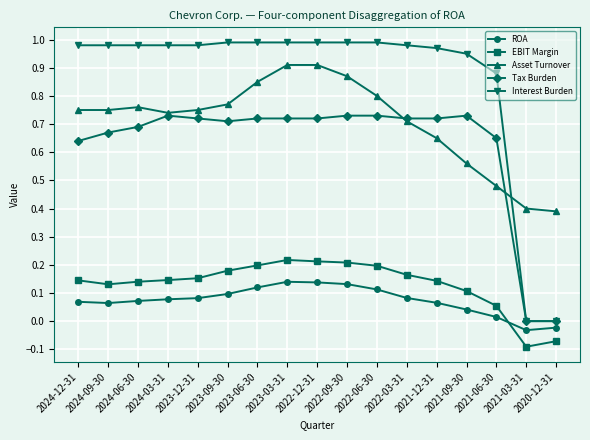

The Asset Turnover series shows 0.2 at 2021-06-30. True or false?

False